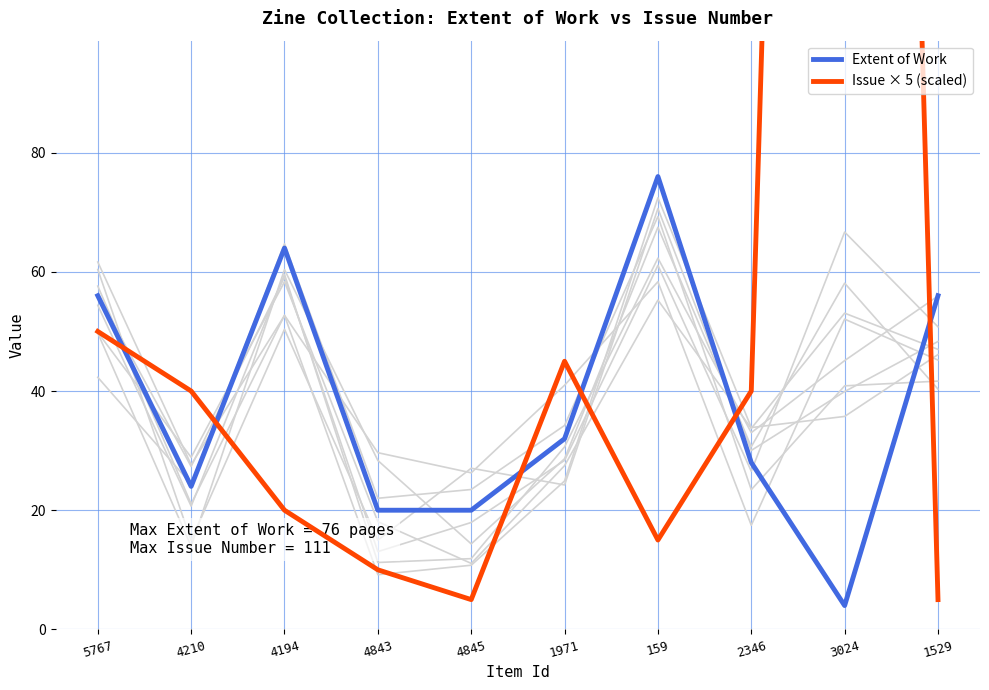

How many interior local peaks does the Issue × 5 (scaled) series have?

2